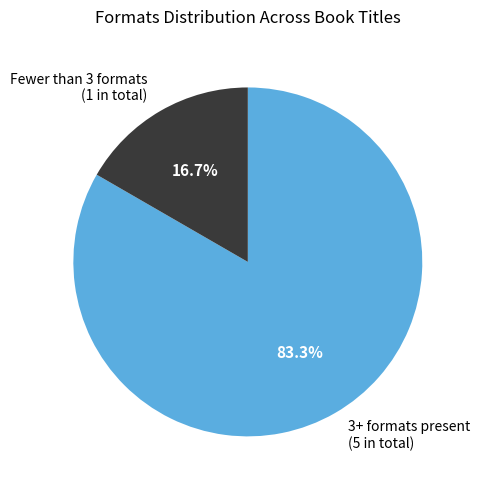

What percentage is NOT represented by 3+ formats present (5 in total)?

16.7%